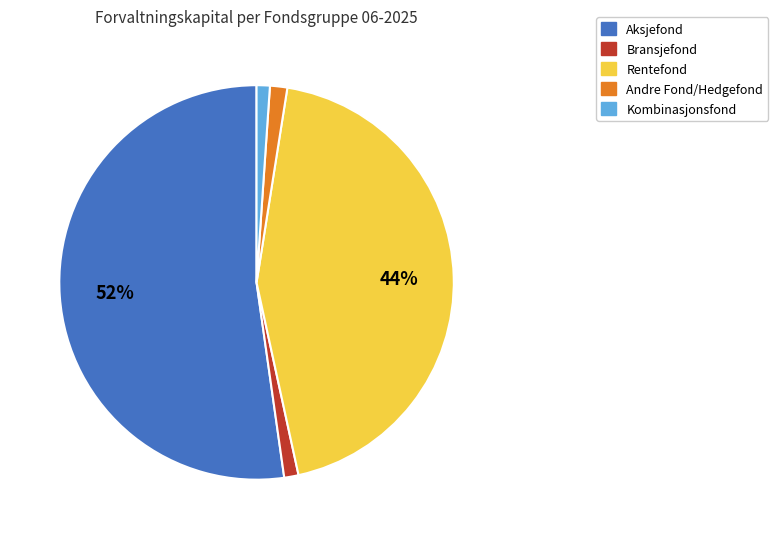

Do Aksjefond and Bransjefond together represent more than half of the pie?

Yes